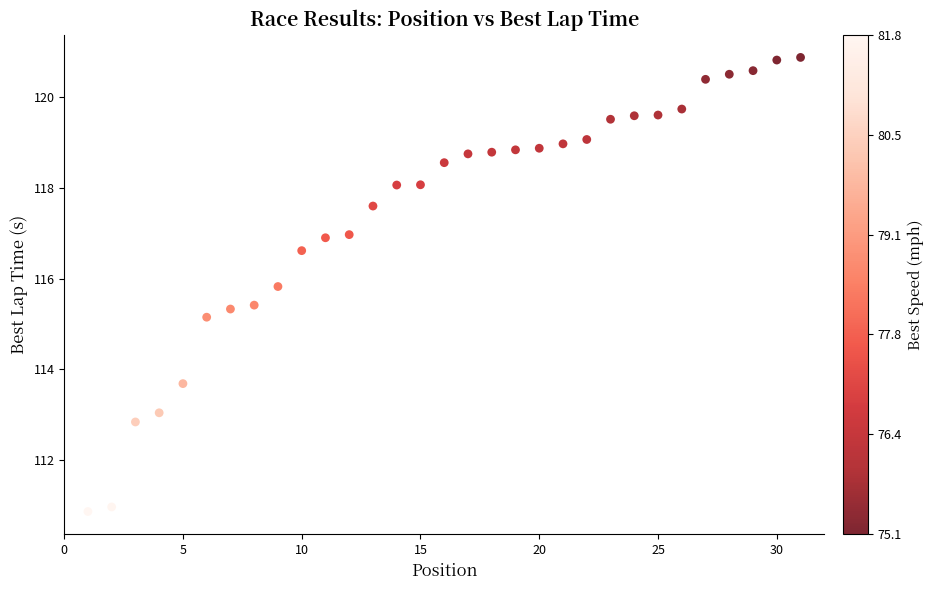

What is the range of X values (max minus min)?

30.0